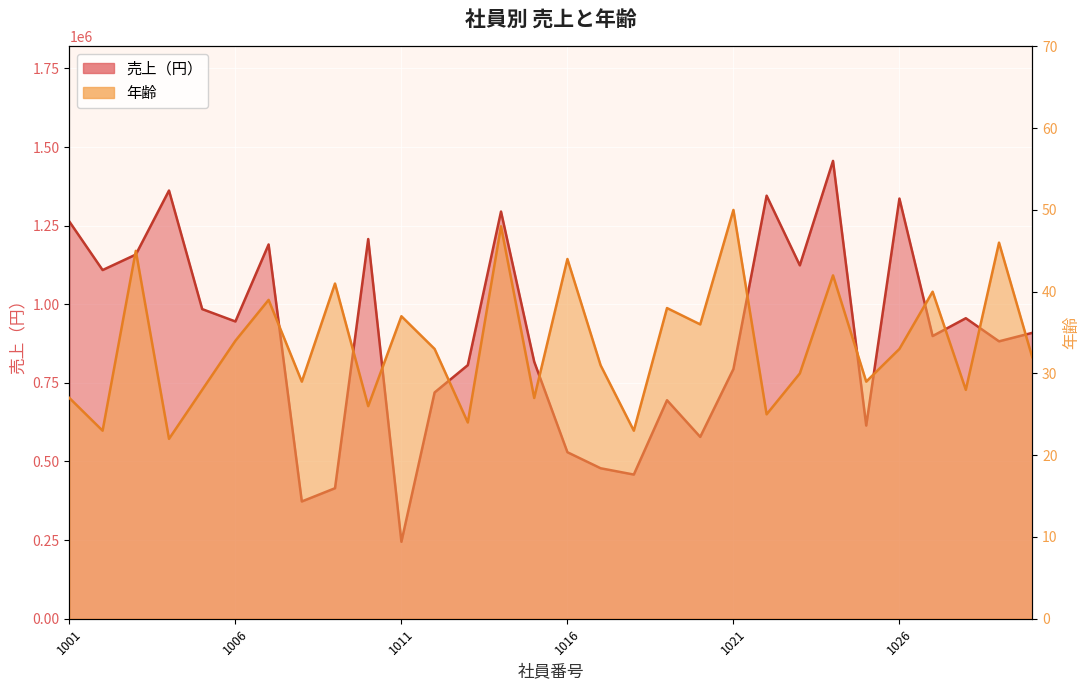

Where is the first local maximum for 年齢?

1003